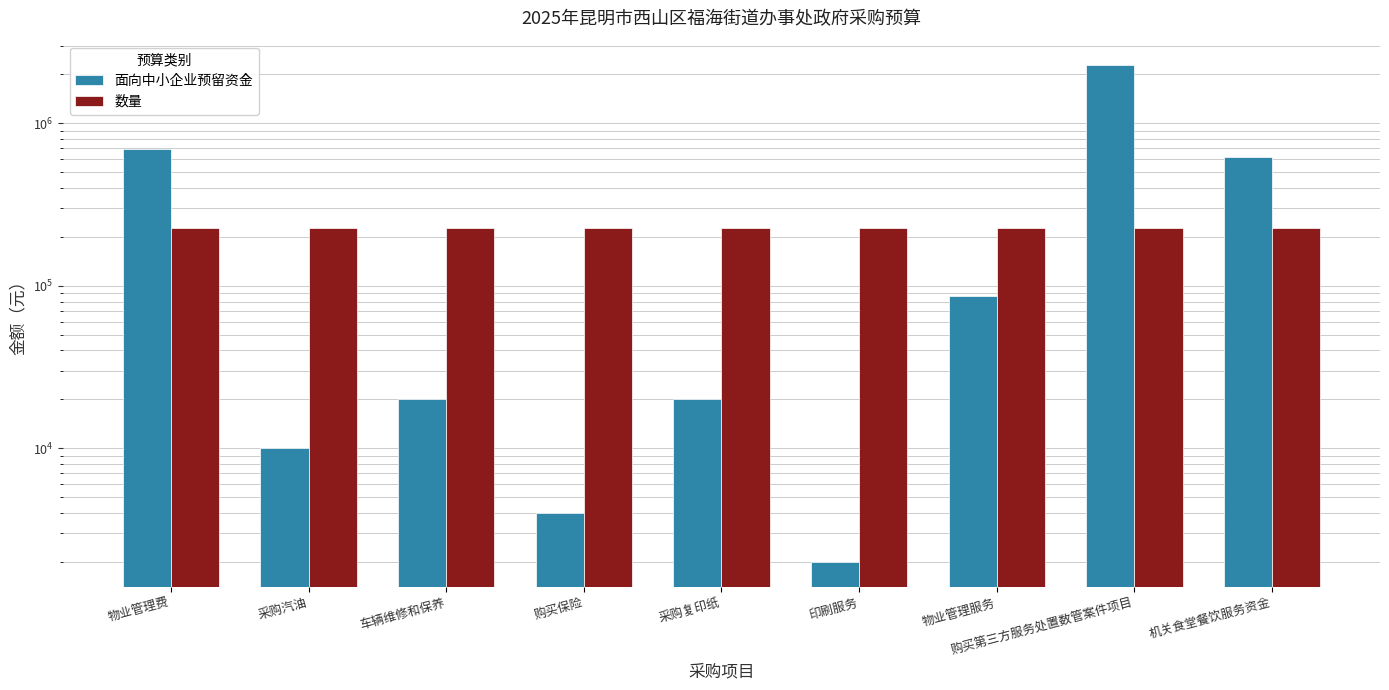

What is the sum of the 数量 values at 机关食堂餐饮服务资金 and 采购复印纸?

454000